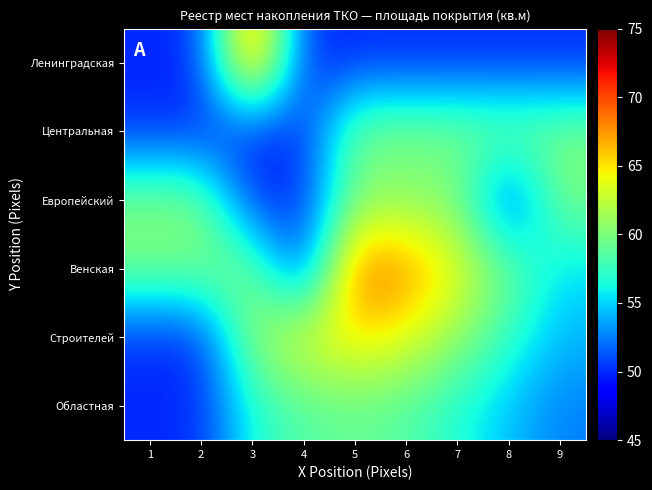

Reading left to right, transcribe all the data shown in this chart.

Ленинградская: 1=50.0	2=50.0	3=70.0	4=50.0	5=50.0	6=50.0	7=50.0	8=50.0	9=50.0
Центральная: 1=50.0	2=50.0	3=50.0	4=50.0	5=60.0	6=60.0	7=60.0	8=60.0	9=60.0
Европейский: 1=60.0	2=60.0	3=50.0	4=50.0	5=60.0	6=60.0	7=60.0	8=50.0	9=60.0
Венская: 1=60.0	2=60.0	3=60.0	4=50.0	5=69.4	6=67.9	7=64.1	8=59.4	9=55.4
Строителей: 1=50.0	2=50.0	3=61.0	4=63.9	5=65.1	6=63.9	7=61.0	8=57.3	9=54.2
Областная: 1=50.0	2=50.0	3=56.6	4=58.5	5=59.2	6=58.5	7=56.6	8=54.5	9=52.5